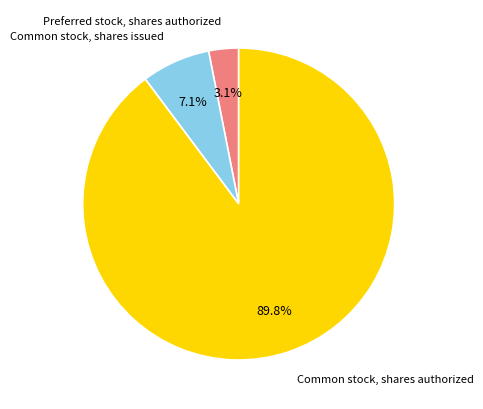

To the nearest percent, what is the difference between the Common stock, shares issued and Common stock, shares authorized slice percentages?

83%